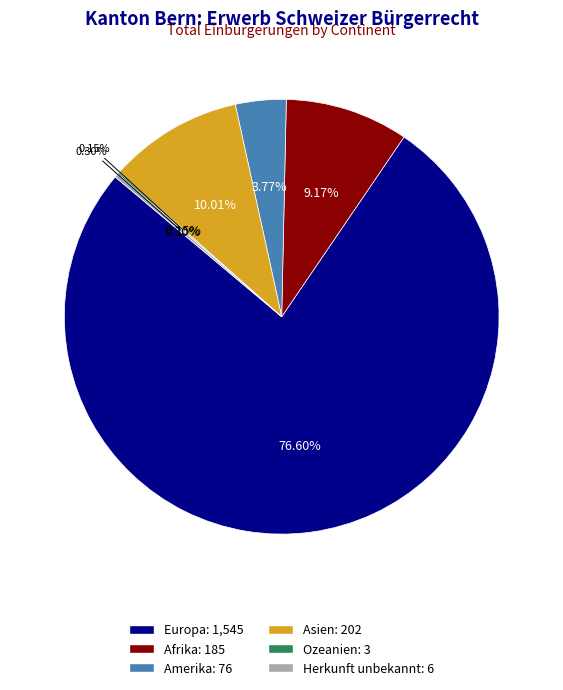

Count the number of slices in the pie.

6